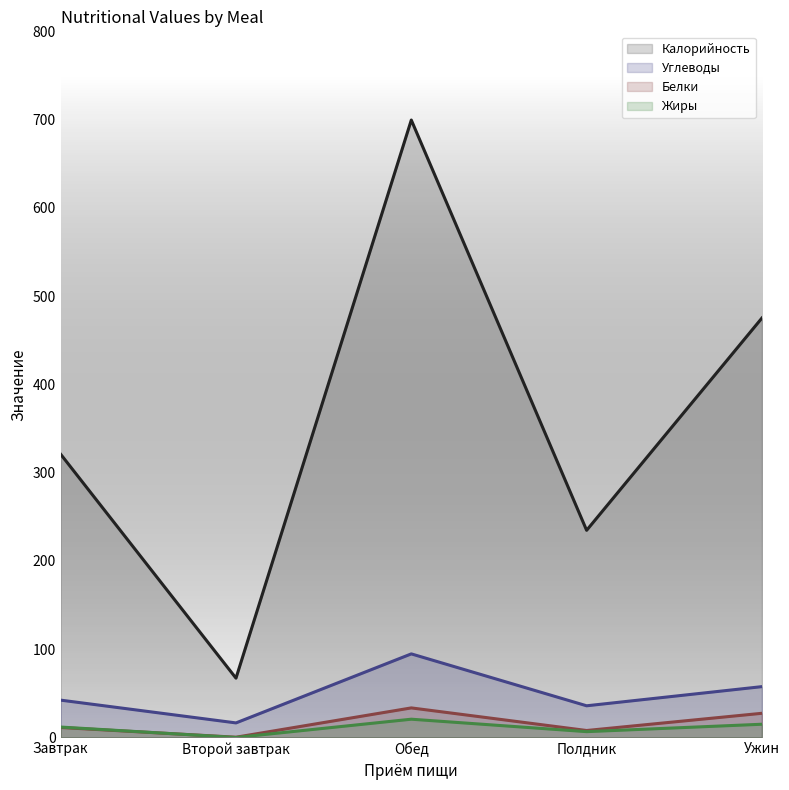

Reading right to left, what are all the values shown in this chart?

Калорийность: 475.2	234.7	699.5	67.2	320.9
Углеводы: 57.6	35.9	94.7	16.5	42.3
Белки: 27.4	7.9	33.5	0.3	11.3
Жиры: 15.0	6.6	20.7	0.0	11.8